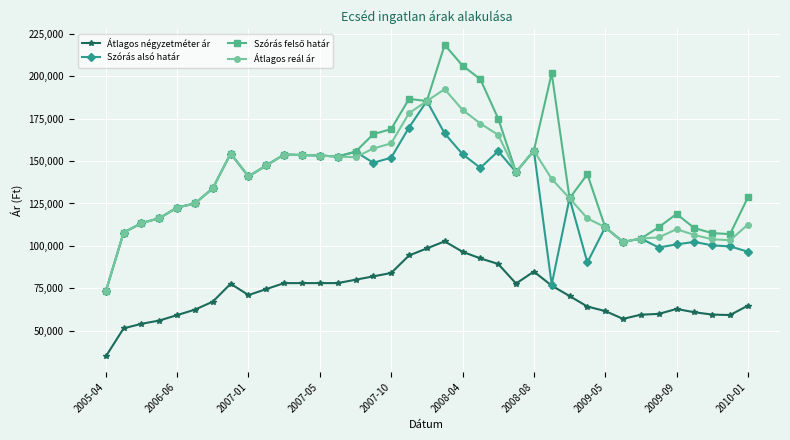

What is the minimum value for Átlagos reál ár?

73210